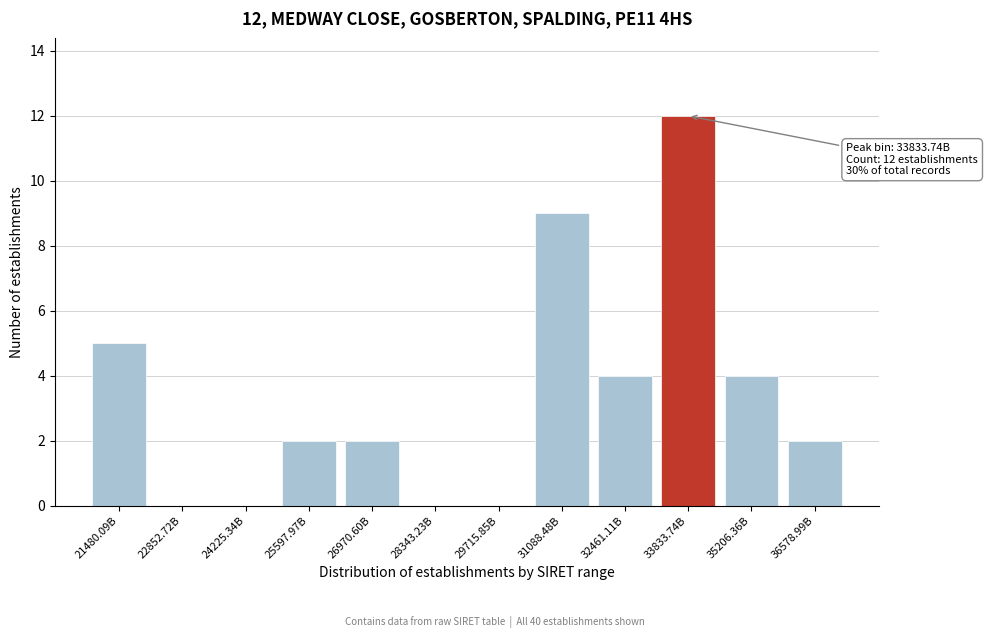

Reading left to right, extract all data points from this chart.

21480.09B=5	22852.72B=0	24225.34B=0	25597.97B=2	26970.60B=2	28343.23B=0	29715.85B=0	31088.48B=9	32461.11B=4	33833.74B=12	35206.36B=4	36578.99B=2